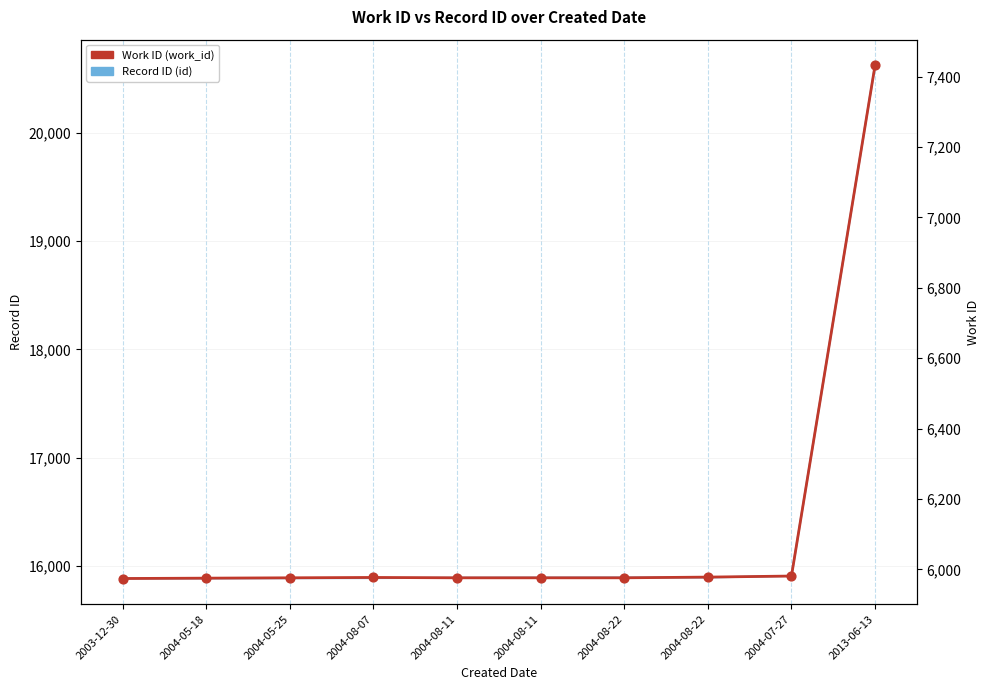

Which series has the widest spread of Y values?

Record ID (id)